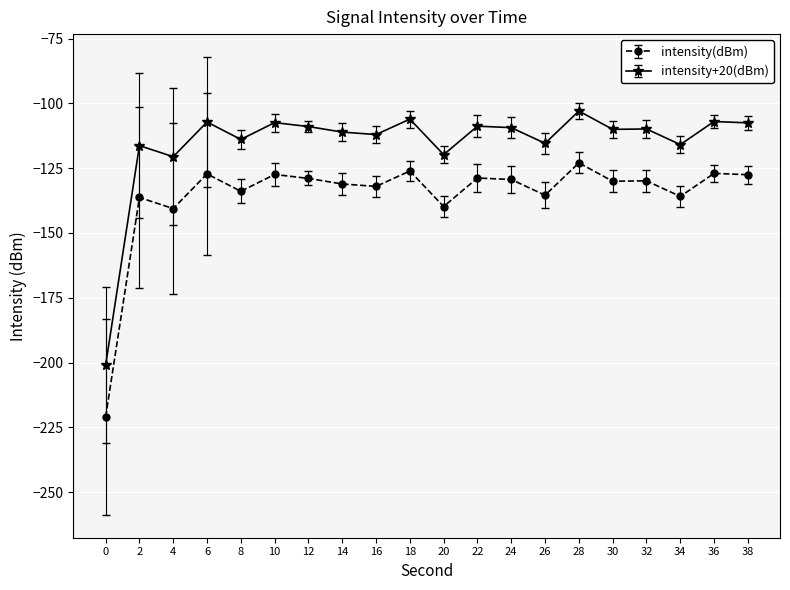

Where is the first local minimum for intensity(dBm)?

4